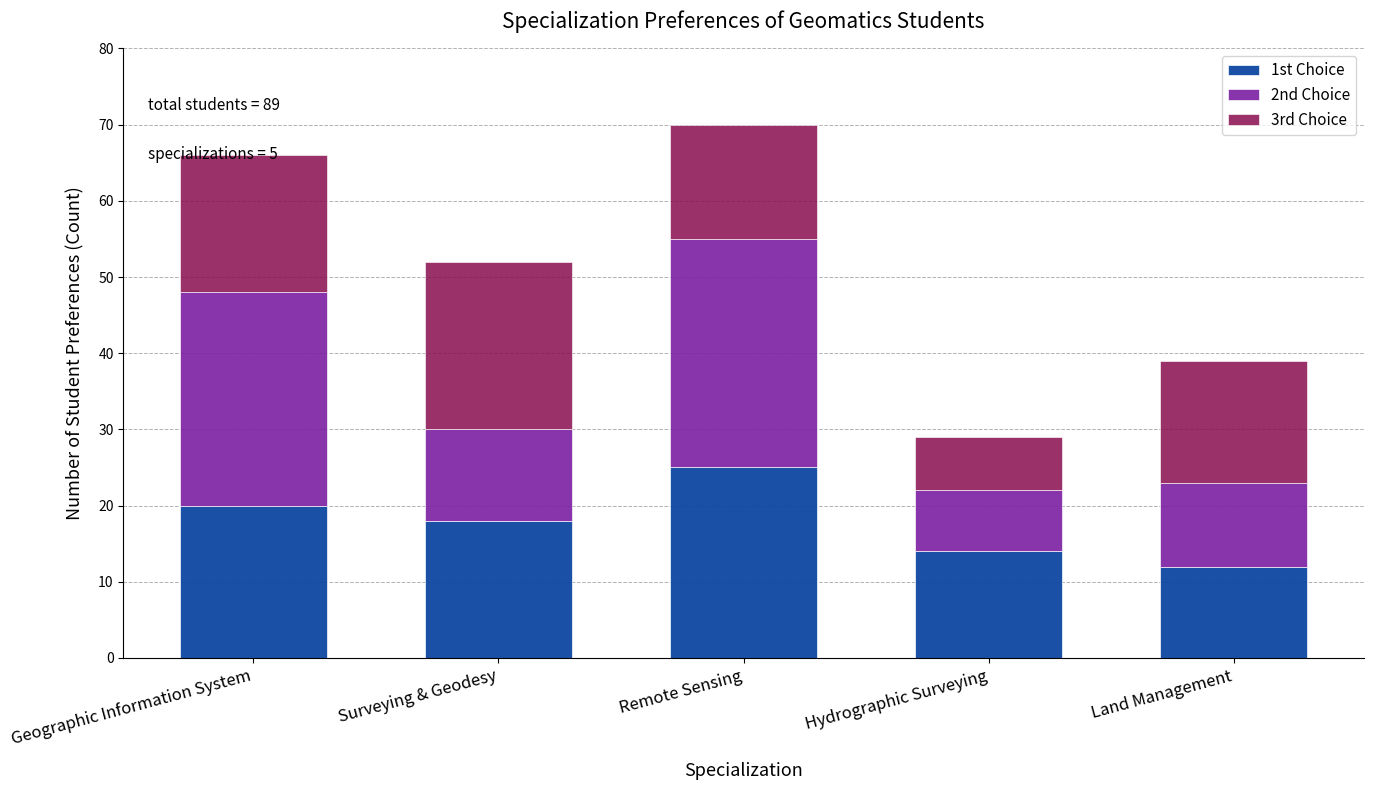

What is the sum of the 1st Choice values at Surveying & Geodesy and Remote Sensing?

43